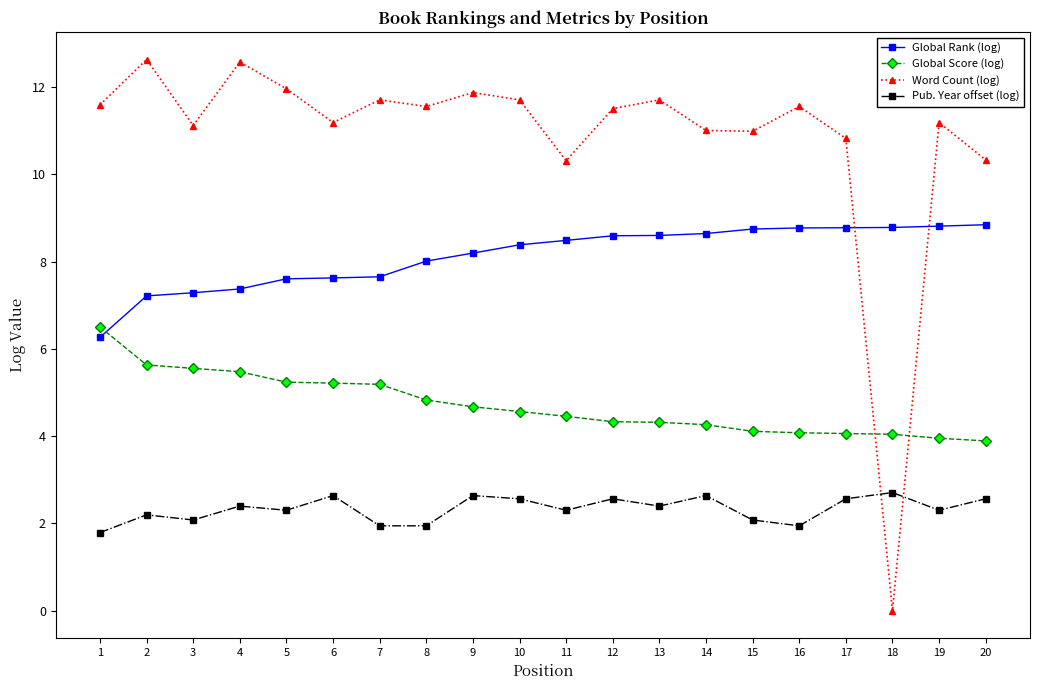

What is the value of the Pub. Year offset (log) point at the 17th from the left?

2.6